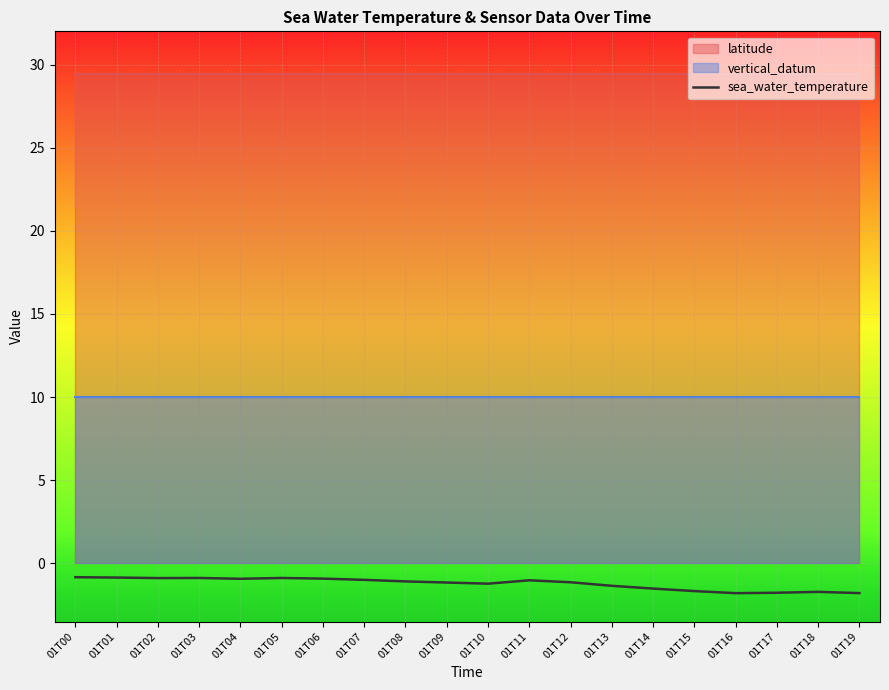

Reading left to right, extract all data points from this chart.

-0.8	-0.9	-0.9	-0.9	-0.9	-0.9	-0.9	-1.0	-1.1	-1.2	-1.2	-1.0	-1.1	-1.4	-1.5	-1.7	-1.8	-1.8	-1.7	-1.8